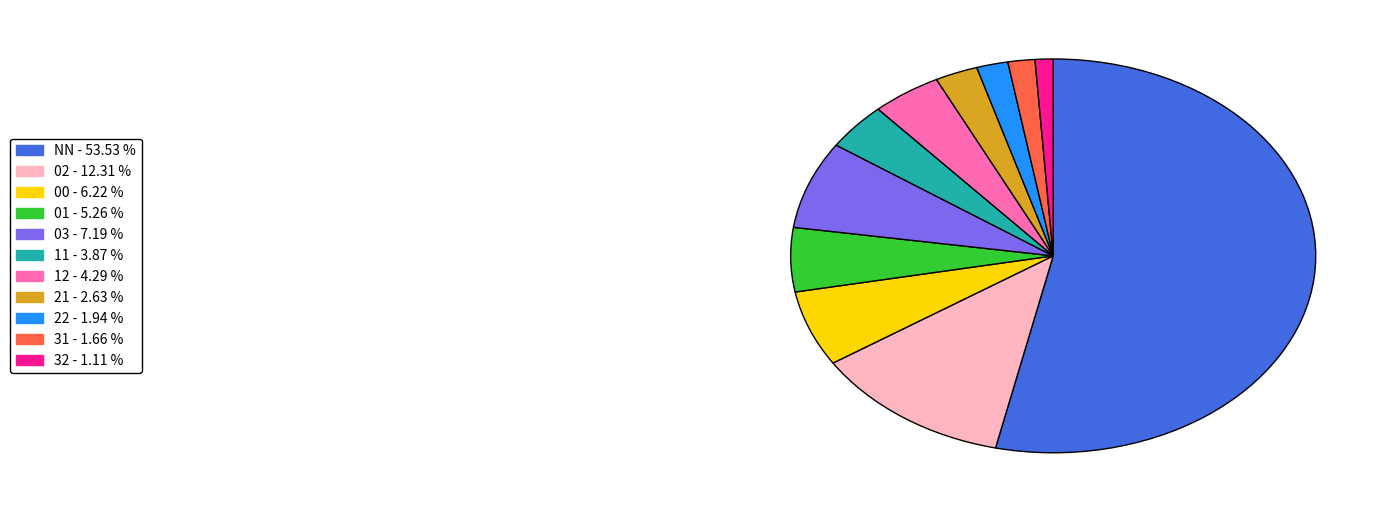

How many slices are in this pie chart?

11